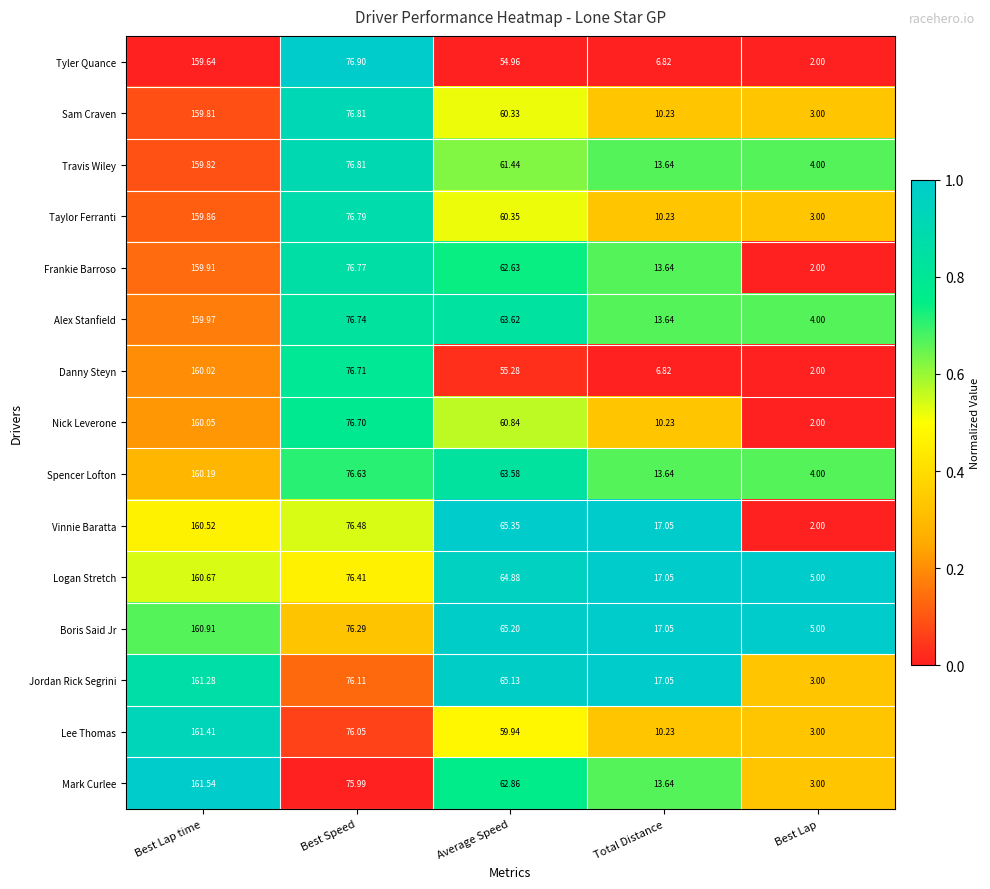

How many categories are shown in the chart?

5